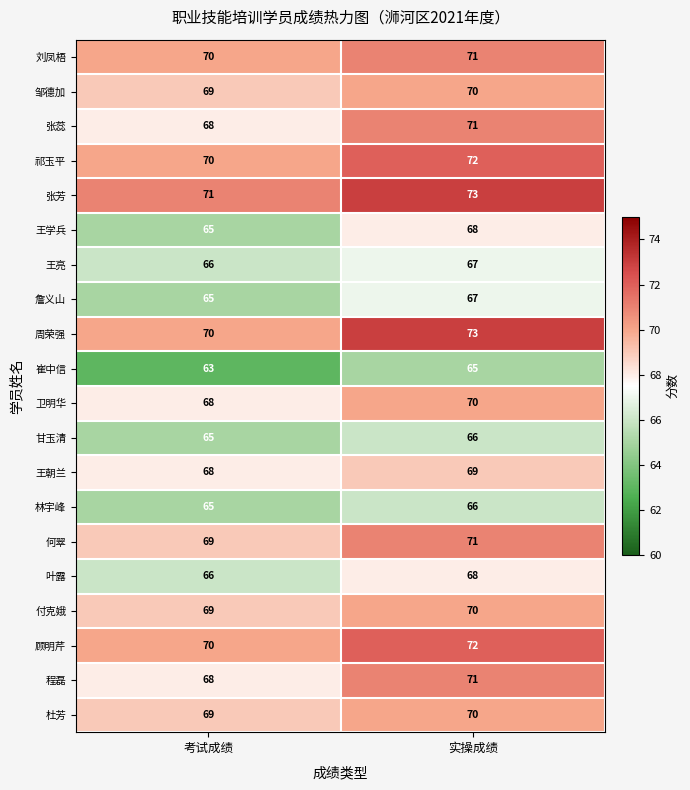

Is it true that 刘凤梧 equals 19 at 考试成绩?

False